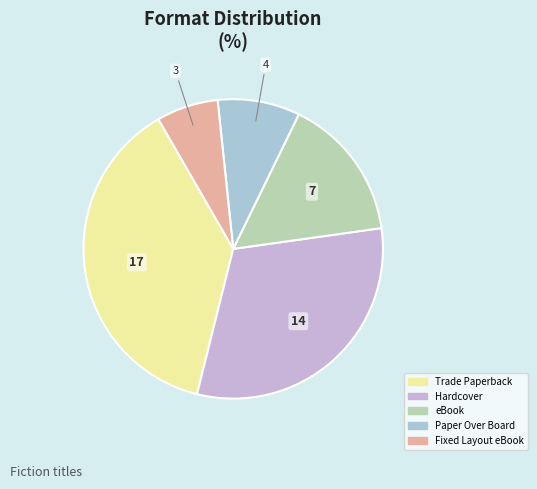

Is Paper Over Board the majority of the pie?

No